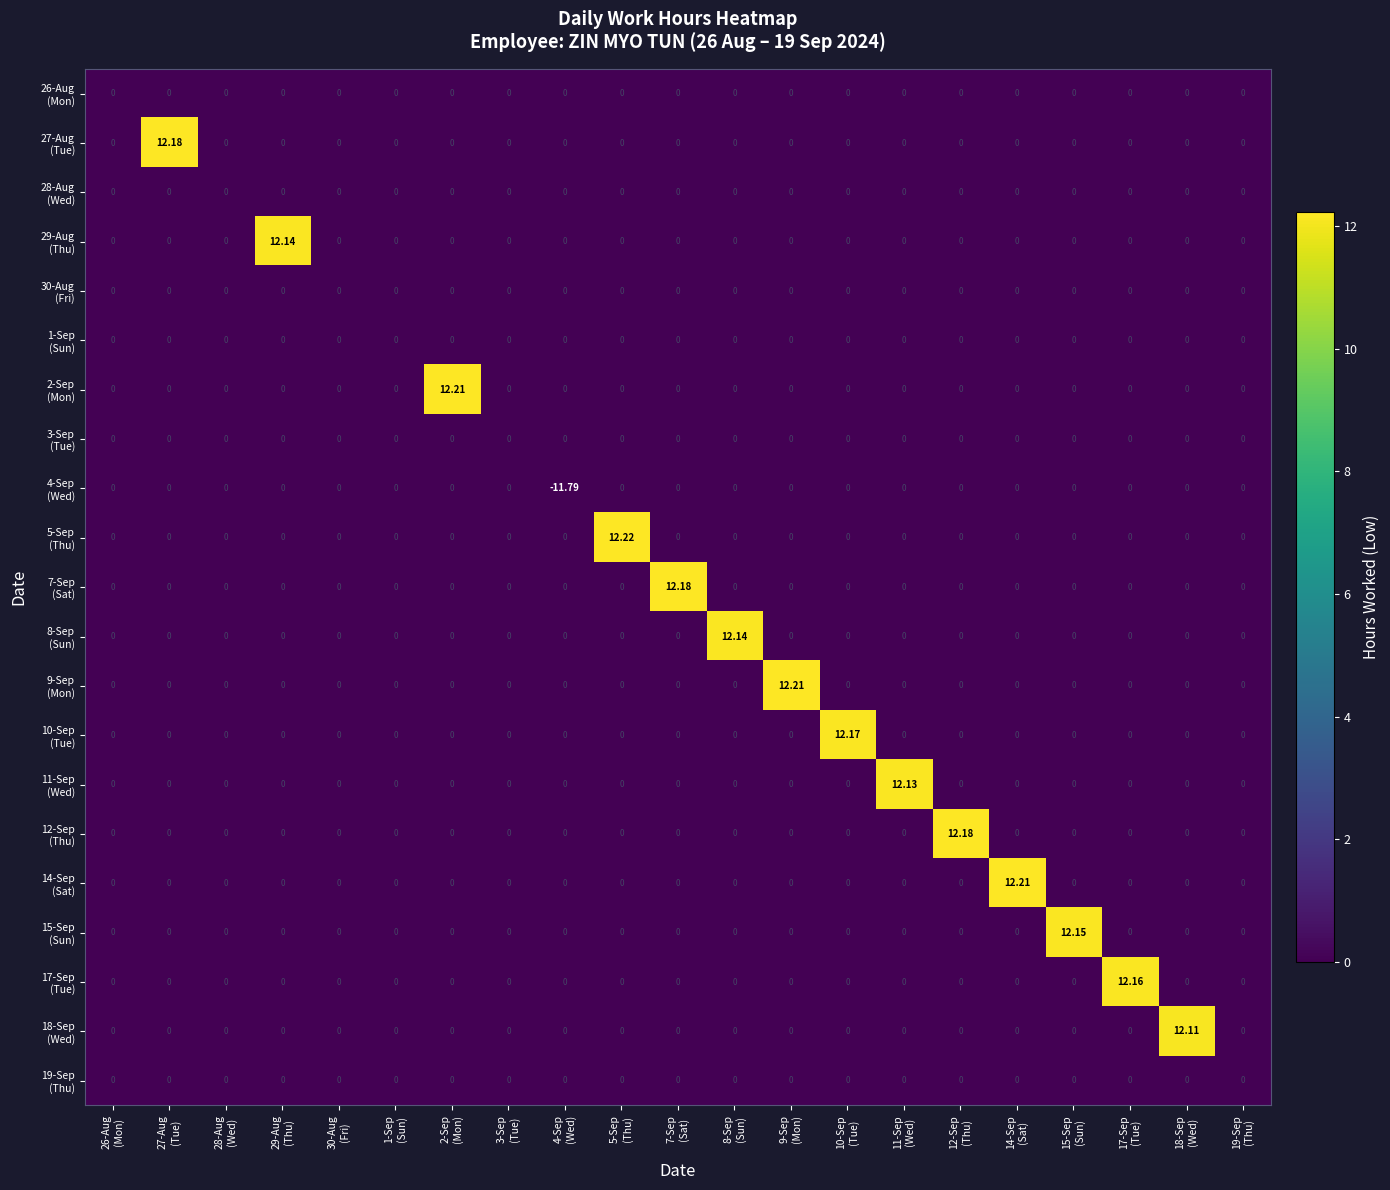

How many data points does each series have?

21